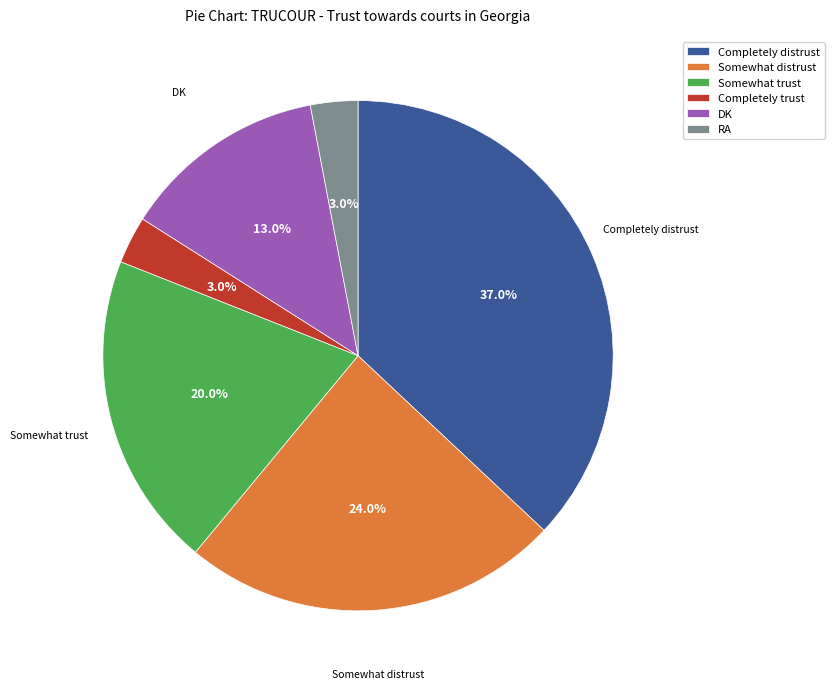

To the nearest percent, what portion does Somewhat trust represent?

20%